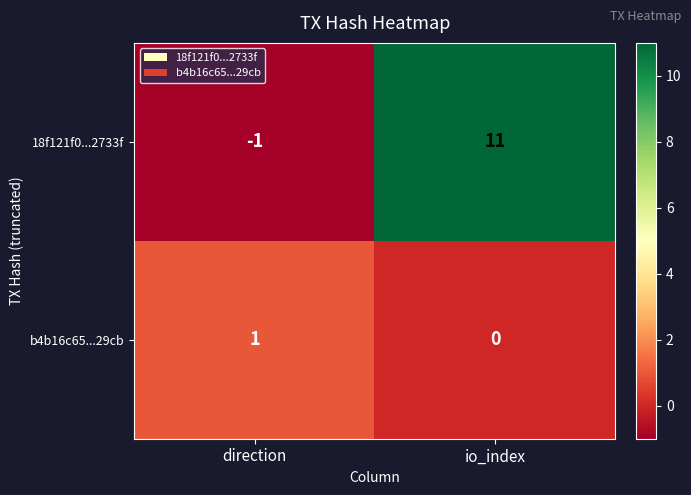

Reading left to right, extract all data points from this chart.

18f121f0...2733f: direction=-1	io_index=11
b4b16c65...29cb: direction=1	io_index=0